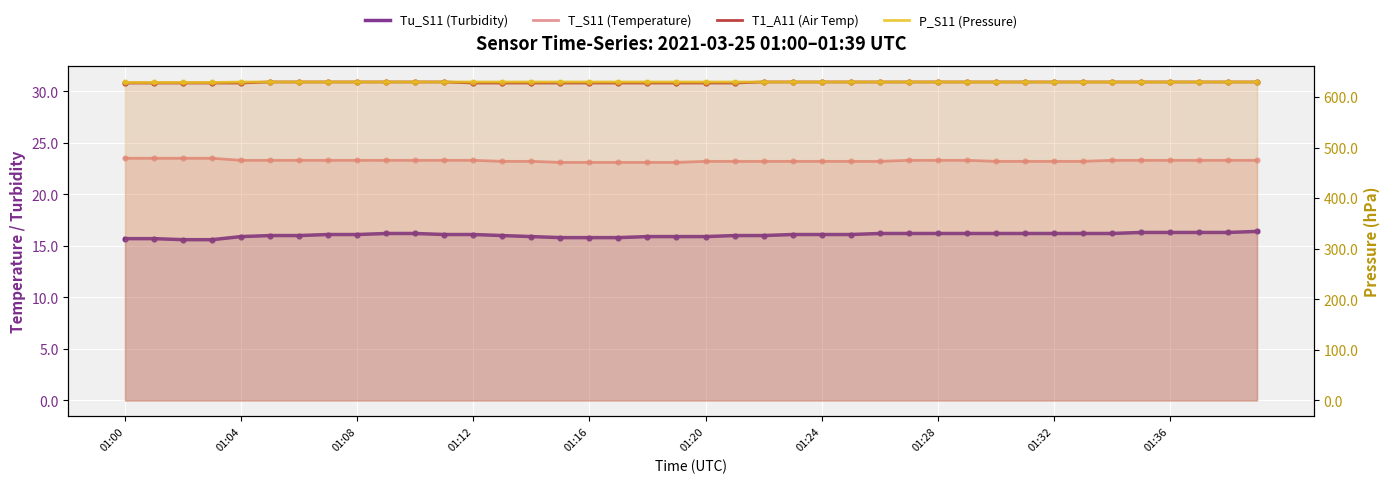

What are all the series names shown in the legend?

Tu_S11 (Turbidity), T_S11 (Temperature), T1_A11 (Air Temp), P_S11 (Pressure)